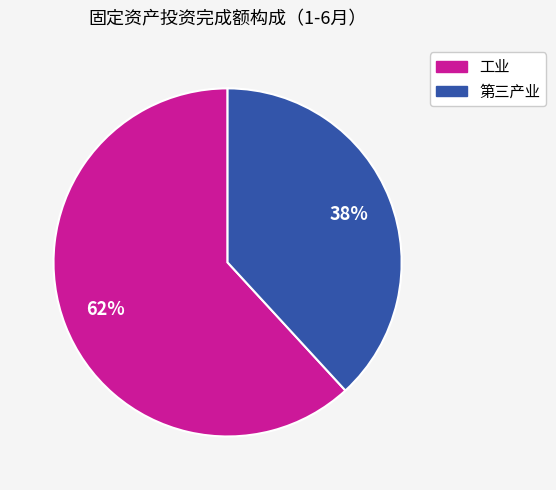

To the nearest percent, what percentage of the pie is 第三产业?

38%